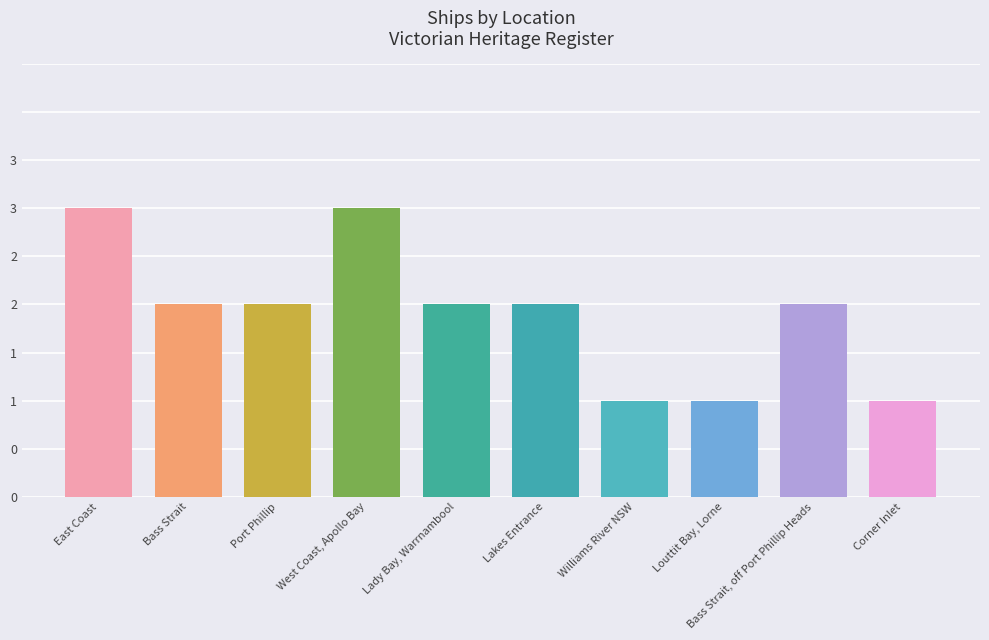

At which label is the value closest to 2?

Bass Strait